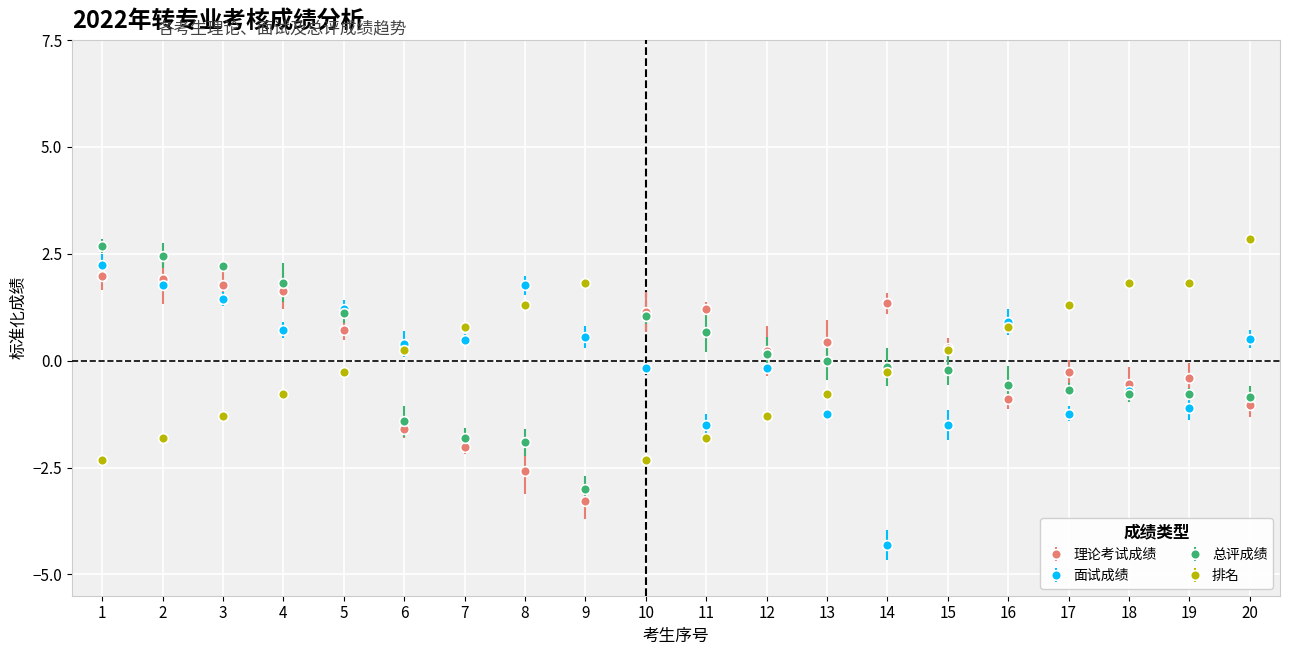

What is the total value across all series at 17?

-0.9